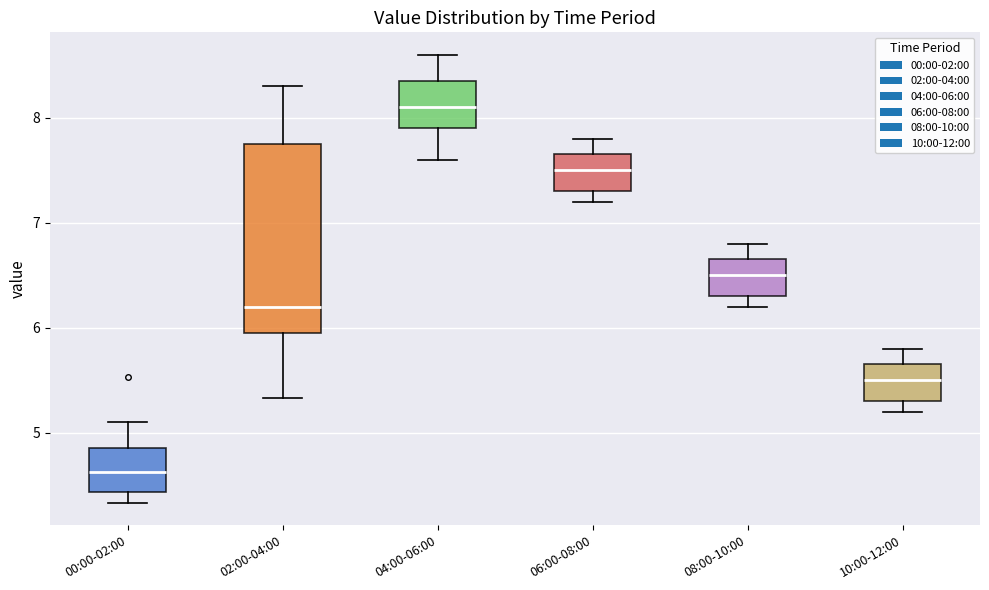

Reading left to right, read every box against the y-axis: the position of its median line, the range the box covers, and the ends of its whiskers. The values are not printed on the chart, so give them approximately, as read against the axis.

00:00-02:00: median 4.6, box 4.4 to 4.9, whiskers 4.3 to 5.1
02:00-04:00: median 6.2, box 6.0 to 7.8, whiskers 5.3 to 8.3
04:00-06:00: median 8.1, box 7.9 to 8.4, whiskers 7.6 to 8.6
06:00-08:00: median 7.5, box 7.3 to 7.7, whiskers 7.2 to 7.8
08:00-10:00: median 6.5, box 6.3 to 6.7, whiskers 6.2 to 6.8
10:00-12:00: median 5.5, box 5.3 to 5.7, whiskers 5.2 to 5.8